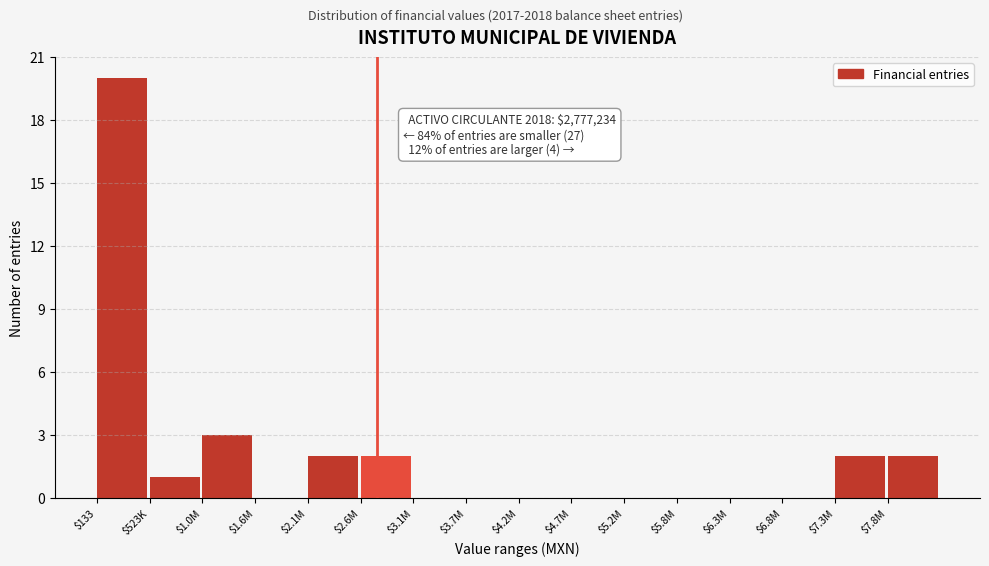

What is the sum of all values?

32